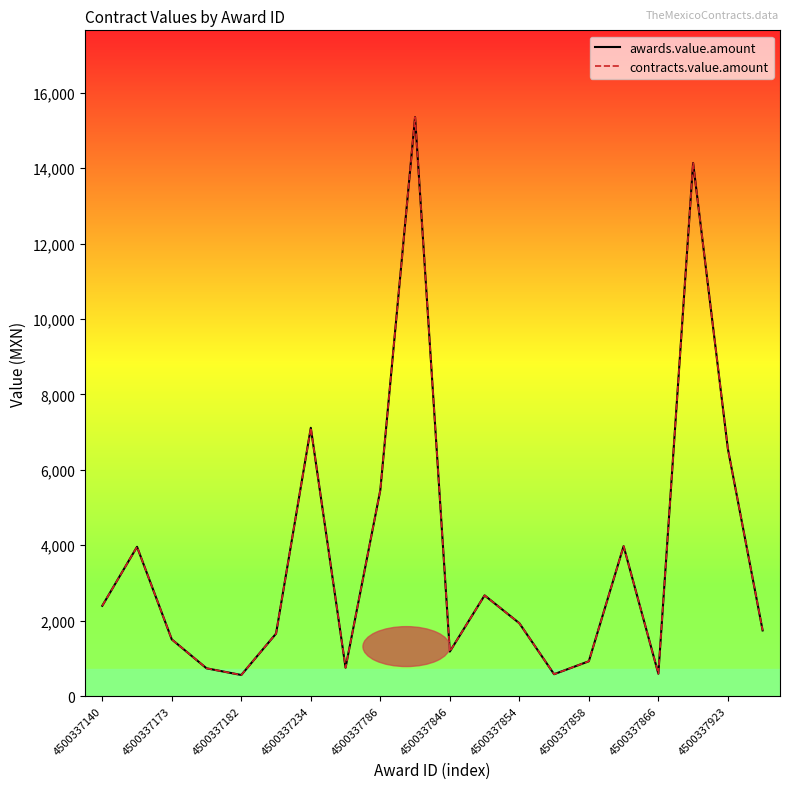

Is this an area chart (filled region under the line)?

Yes